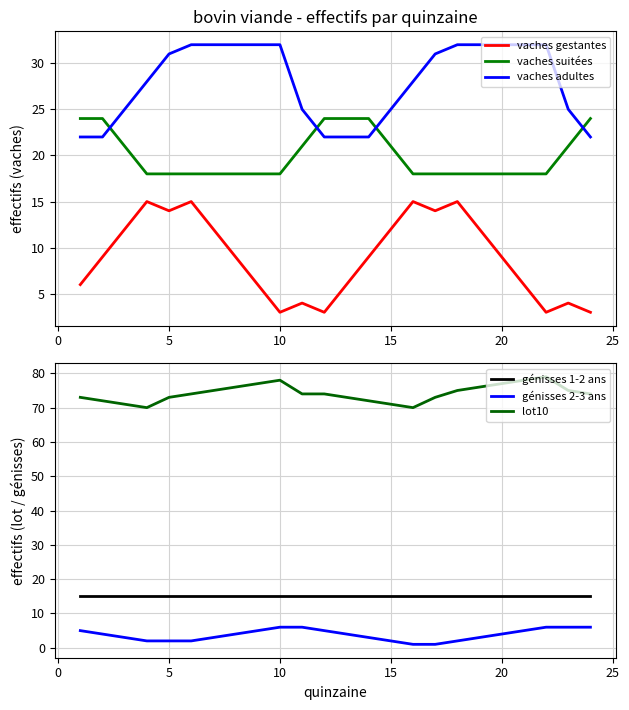

What is the lowest value of the vaches adultes series?

22